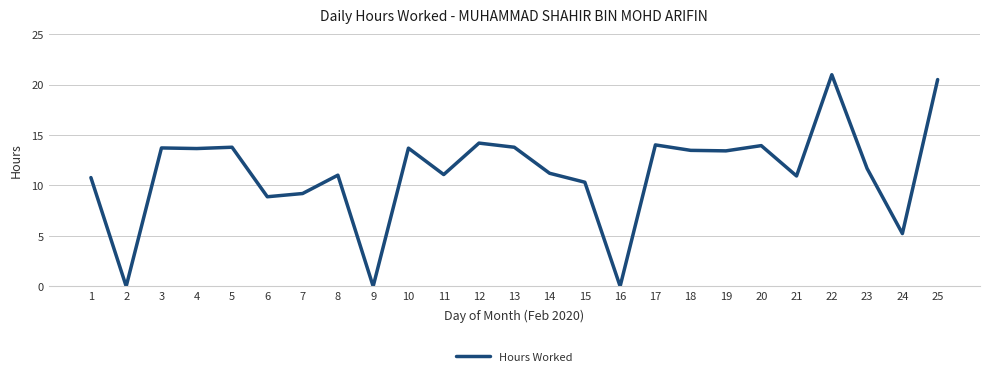

What is the change in value from 24 to 25?

+15.3